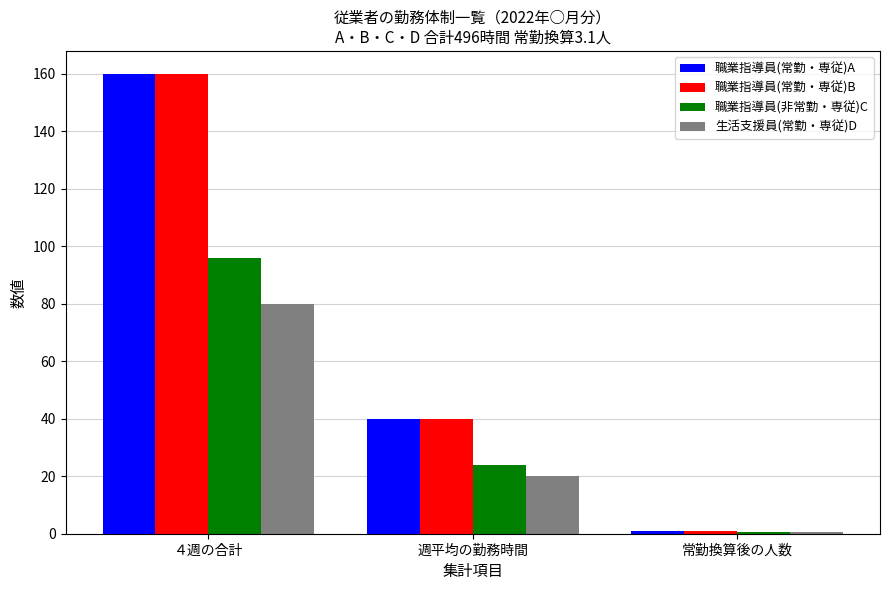

Does the chart contain stacked bars?

No